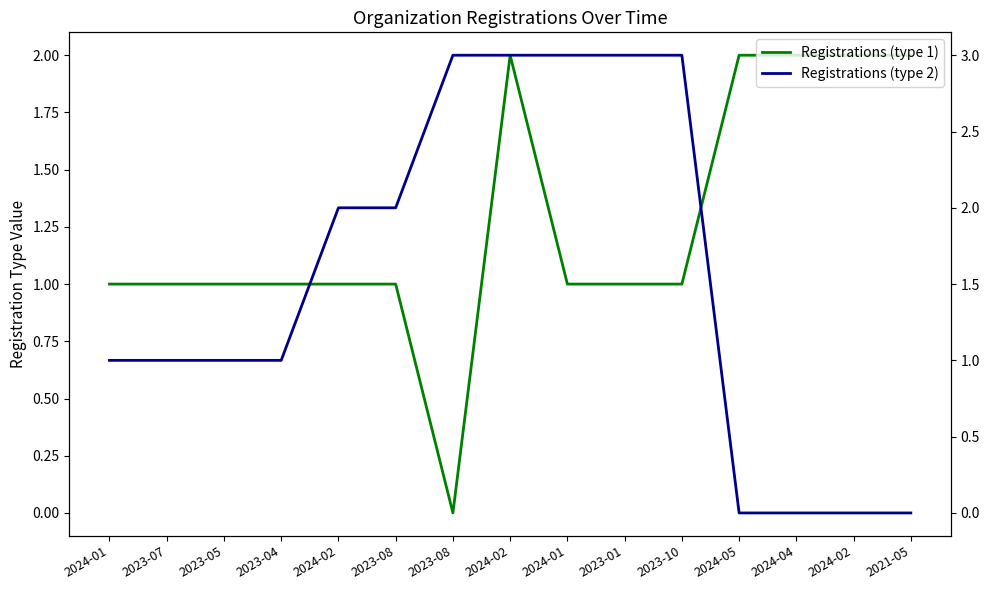

Which series changed the most between 2023-07 and 2023-08?

Registrations (type 2)